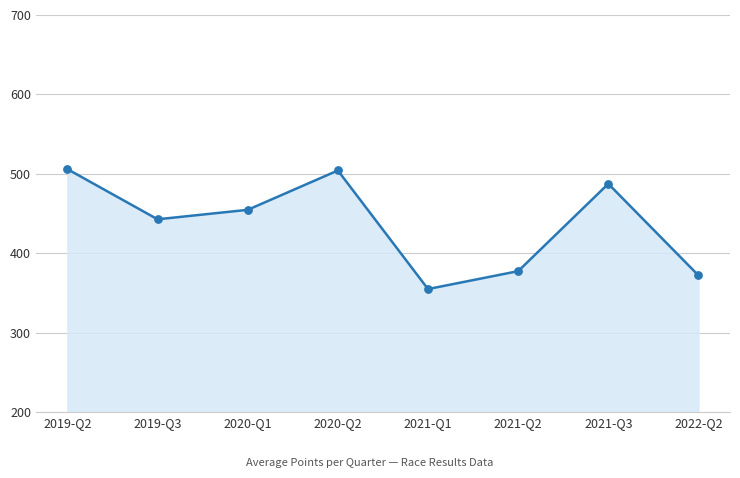

What is the ratio of the value at 2021-Q1 to the value at 2021-Q2?

0.9